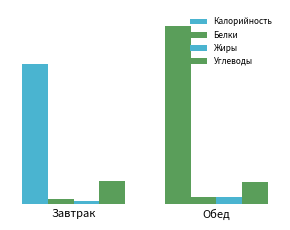

Are the bars grouped side by side (vs. stacked)?

Yes